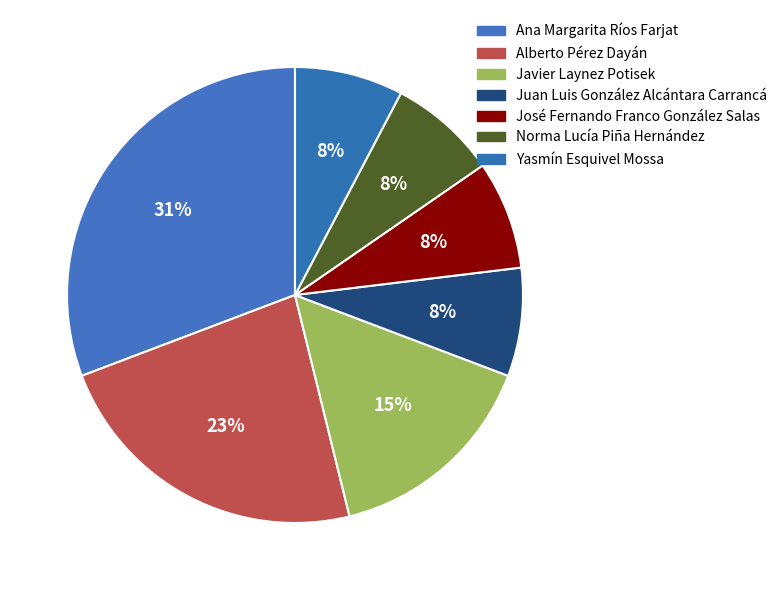

How many segments does this pie chart have?

7